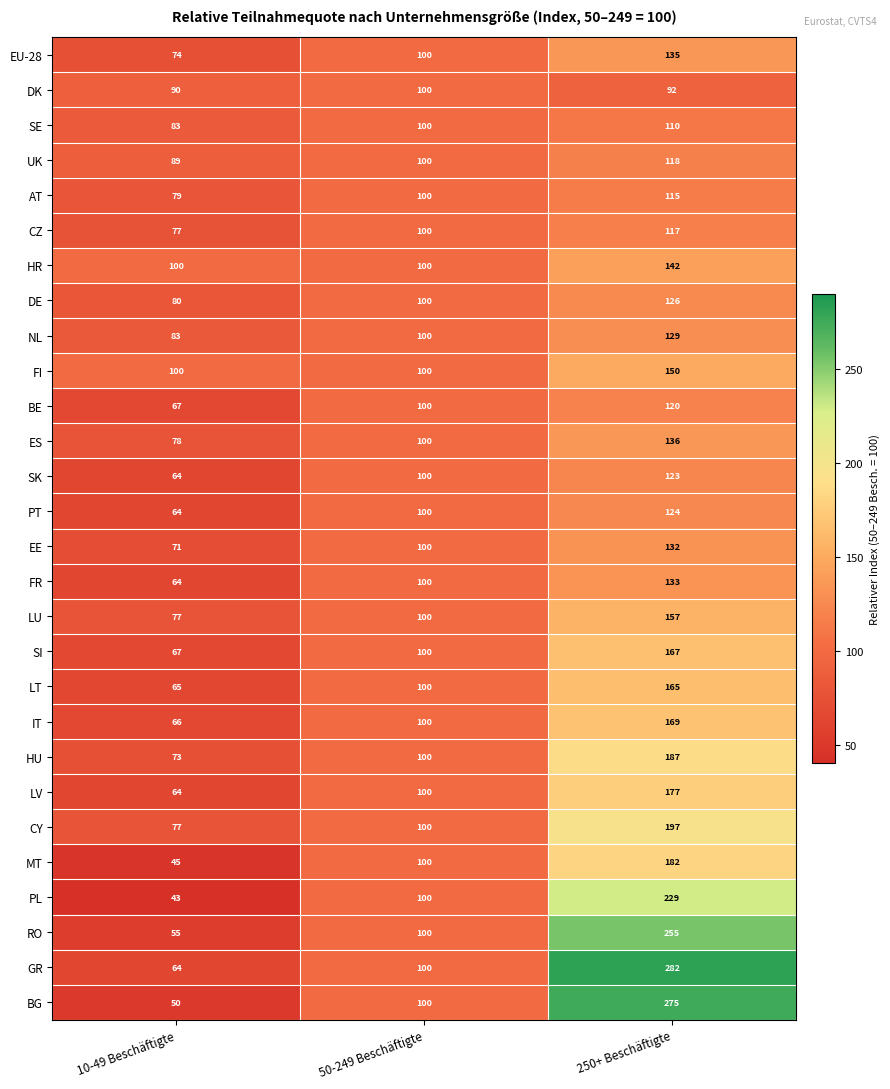

What is the maximum value for EE?

132